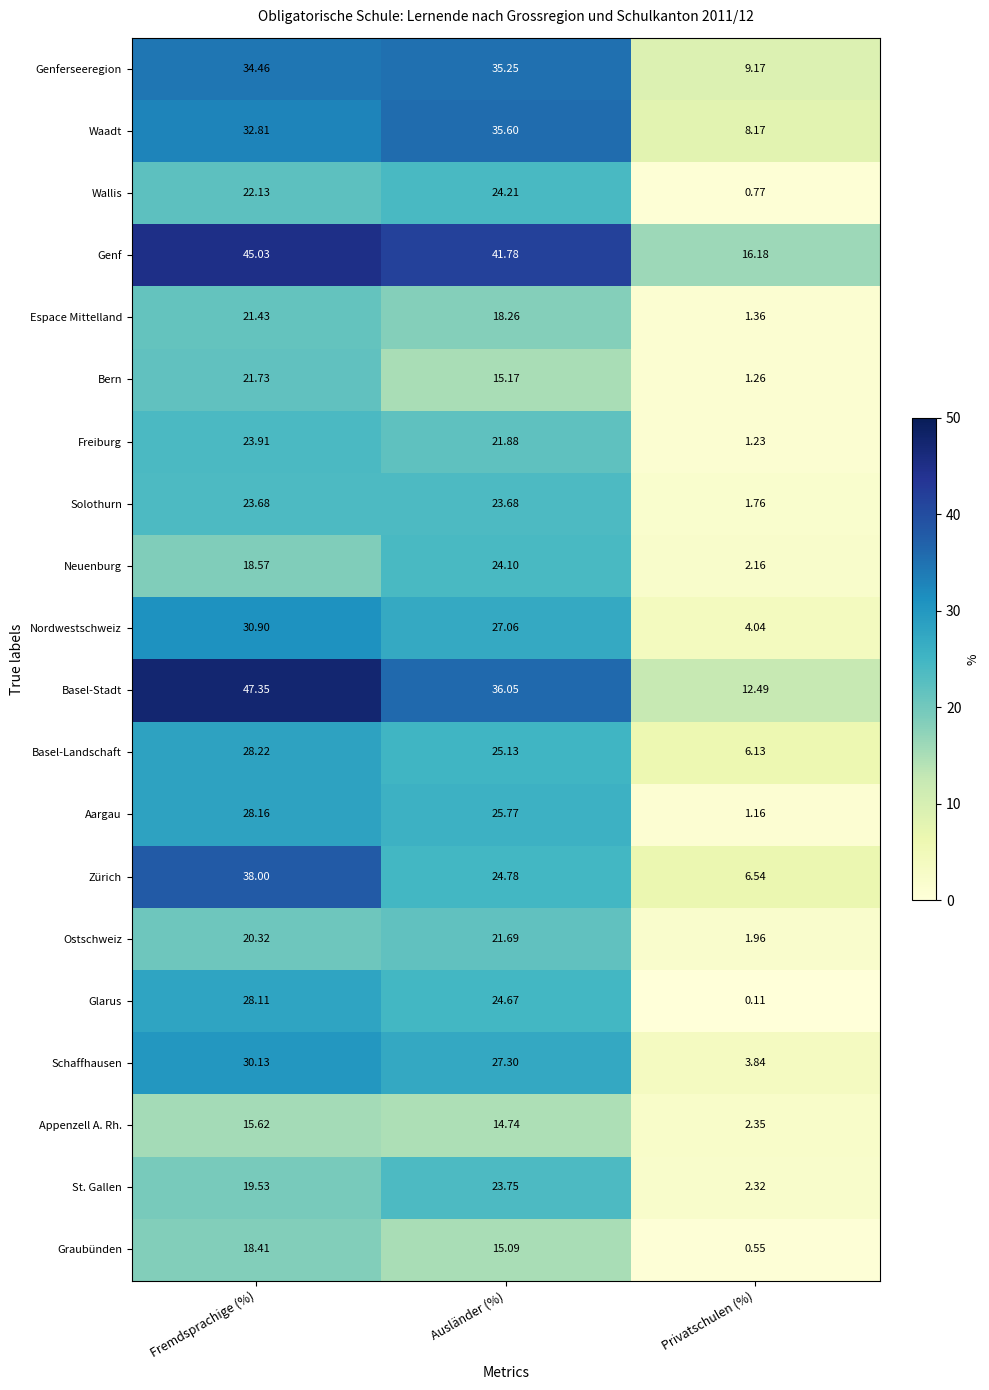

Where is Freiburg nearest to the value 12?

Ausländer (%)